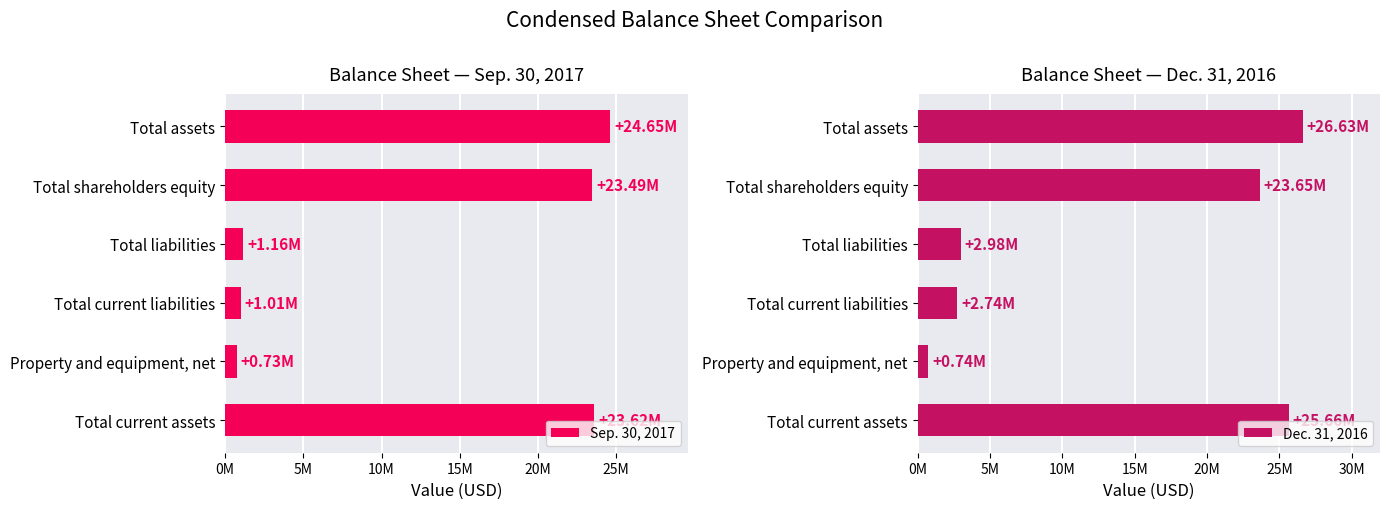

What position from the right is Total current assets?

6